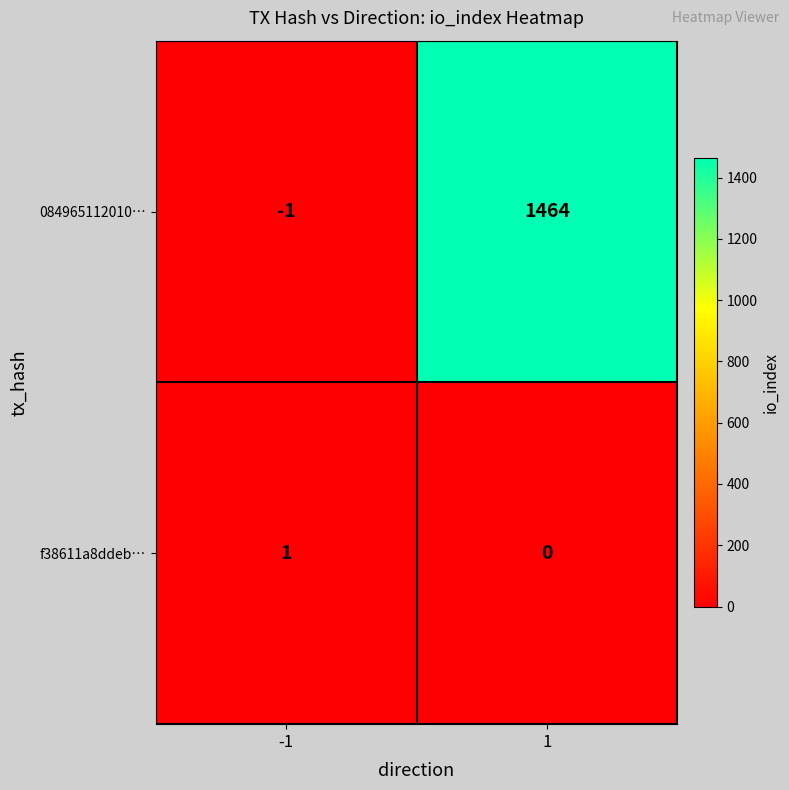

At -1, list the series in order from largest to smallest.

f38611a8ddeb…, 084965112010…